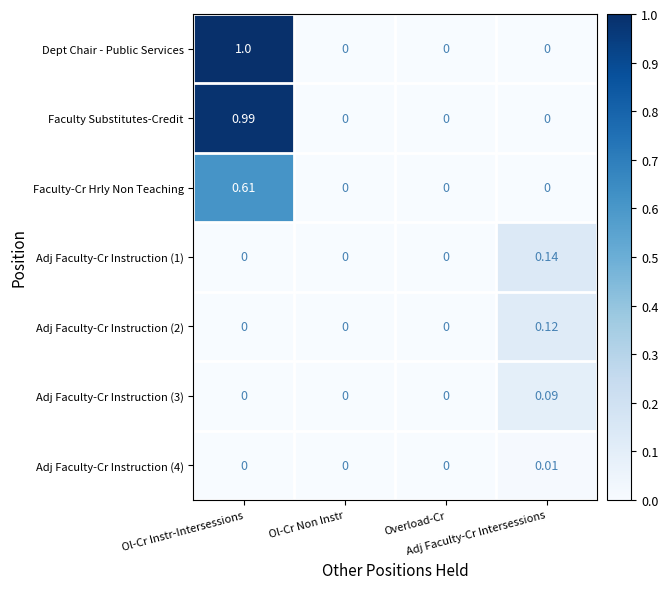

Which series has the largest total across all categories?

Dept Chair - Public Services